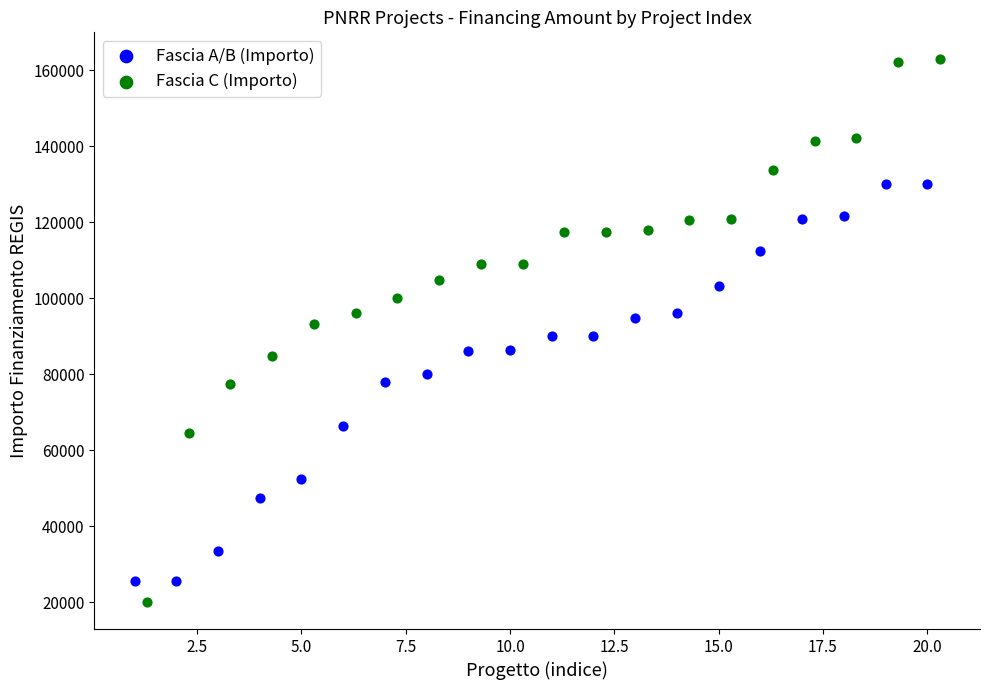

Which series contains the highest Y value?

Fascia C (Importo)